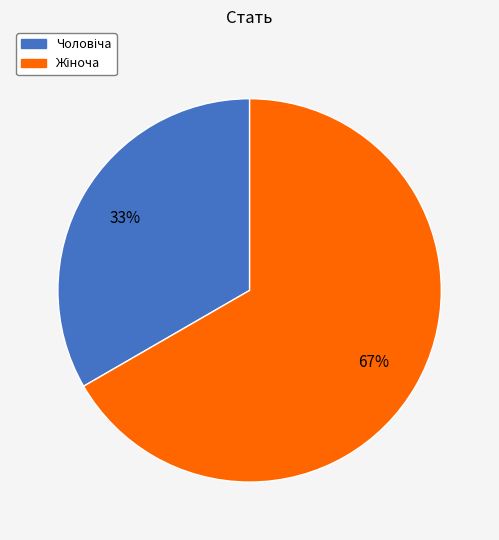

Does any single category account for the majority?

Yes